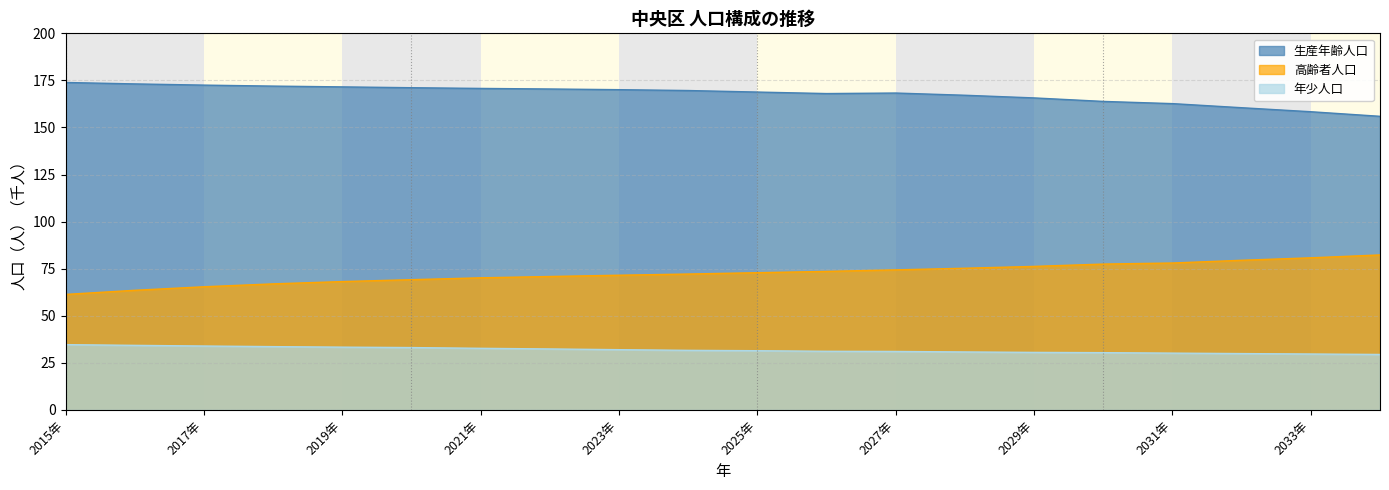

What is the difference between the second highest and minimum values in the 年少人口 series?

4.8